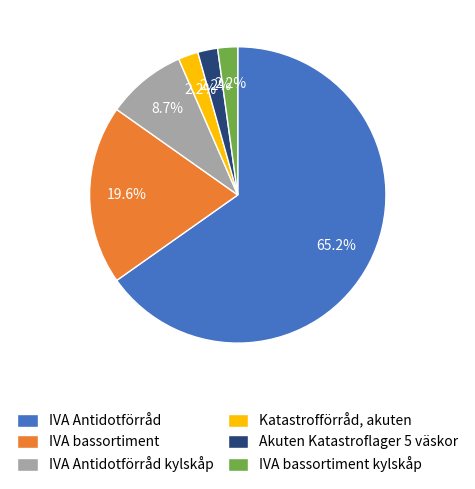

The IVA Antidotförråd slice represents 65% of the pie. True or false?

True